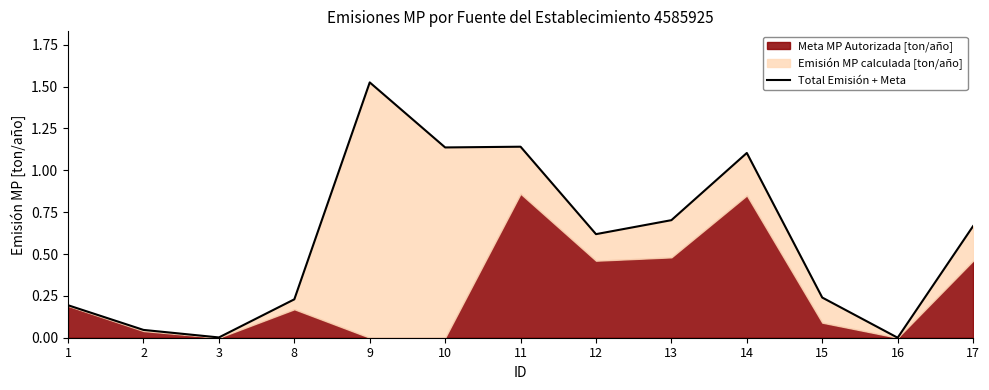

What is the difference between the maximum and minimum values?

1.5